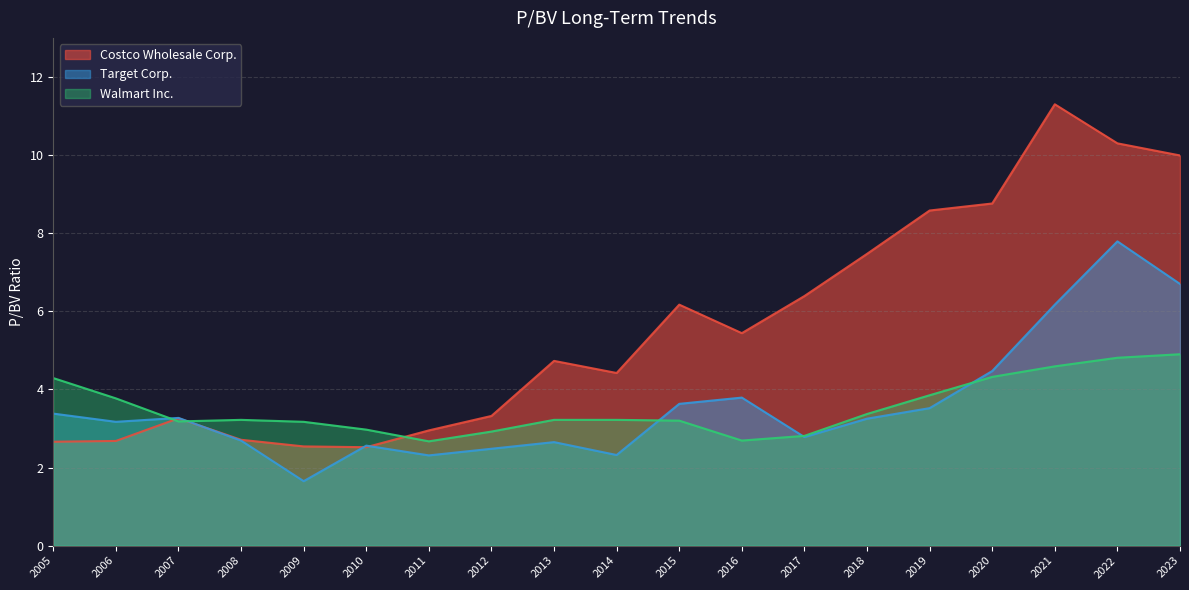

What is the difference between the Target Corp. values at 2012 and 2014?

0.2